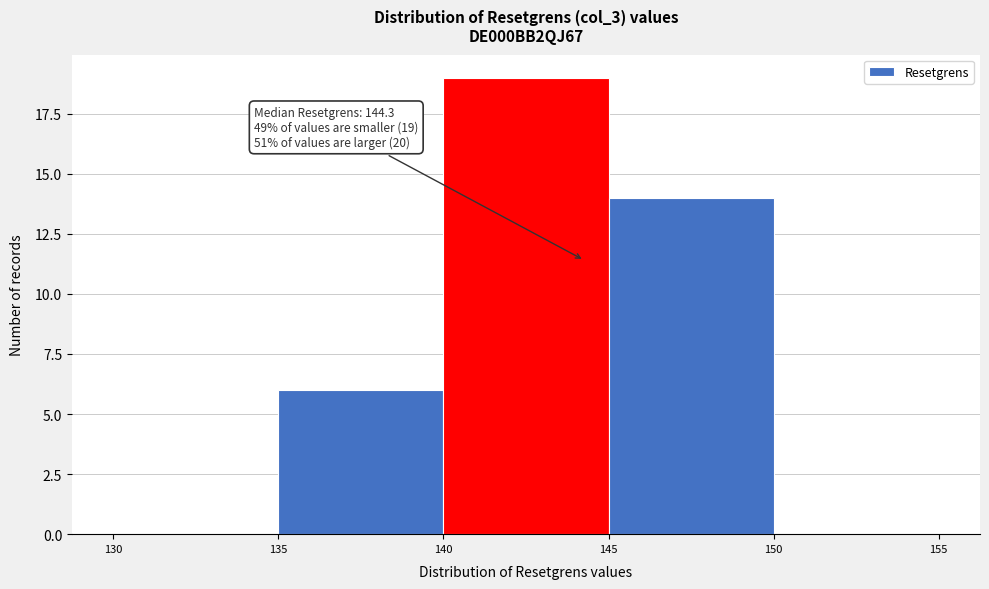

Which range on the x-axis has the tallest bar?

140 to 145